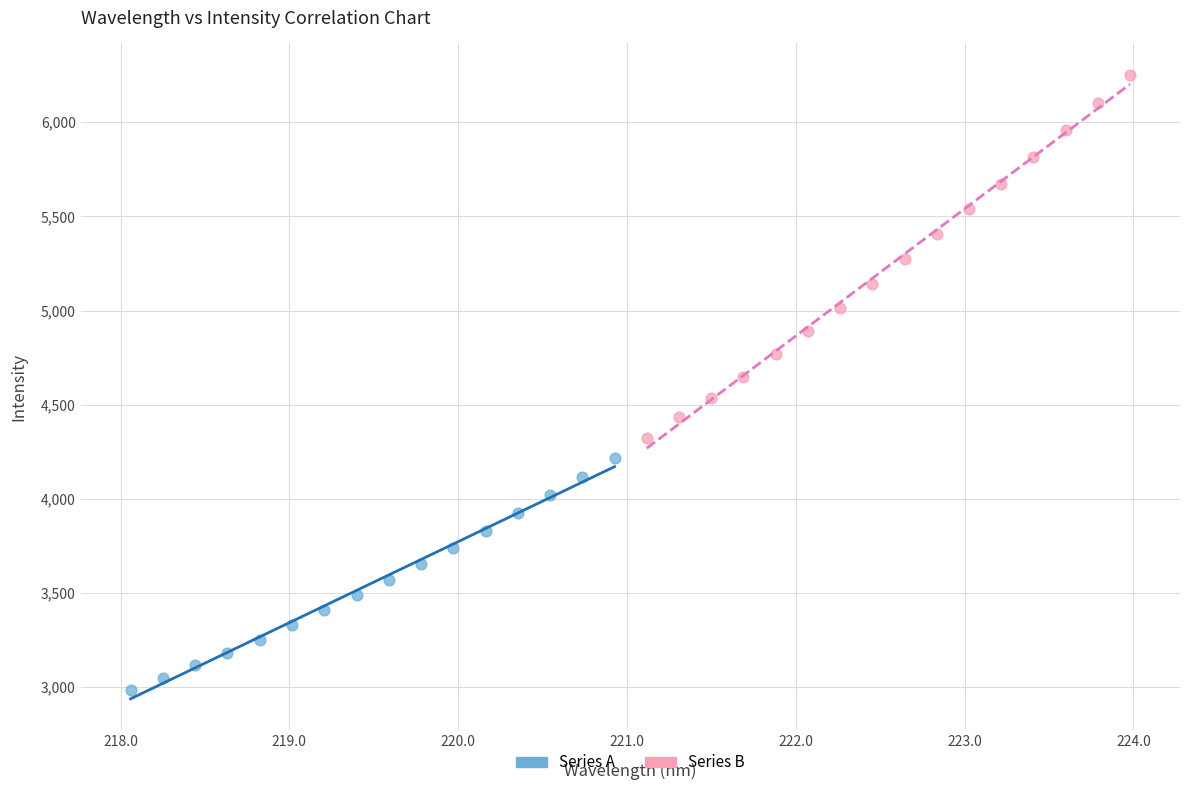

What are all the series names shown in the legend?

Series A, Series B